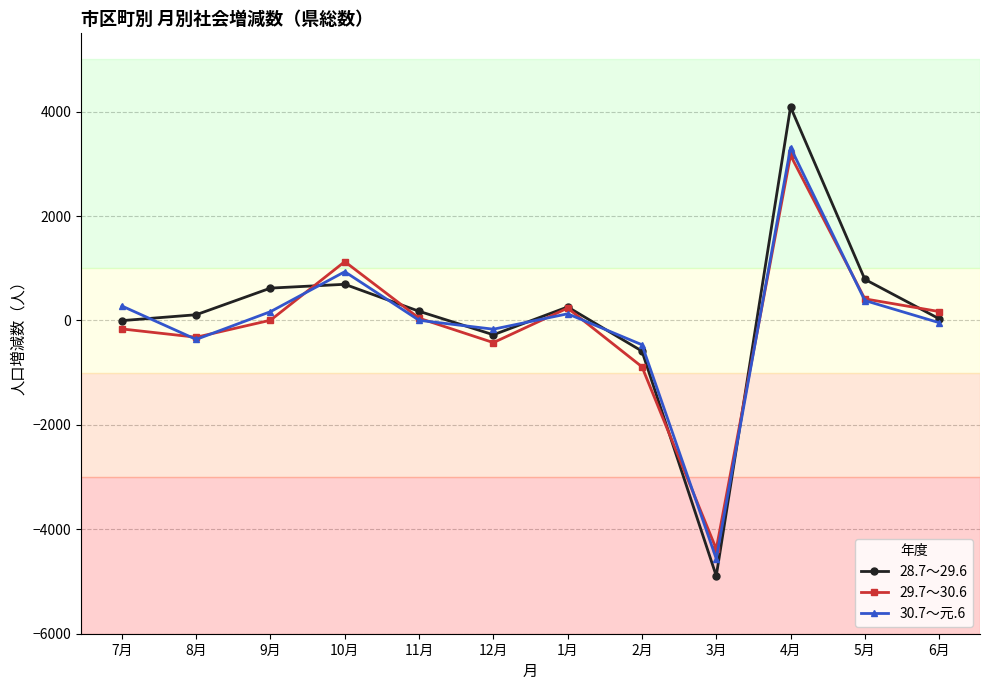

How many data points does each series have?

12